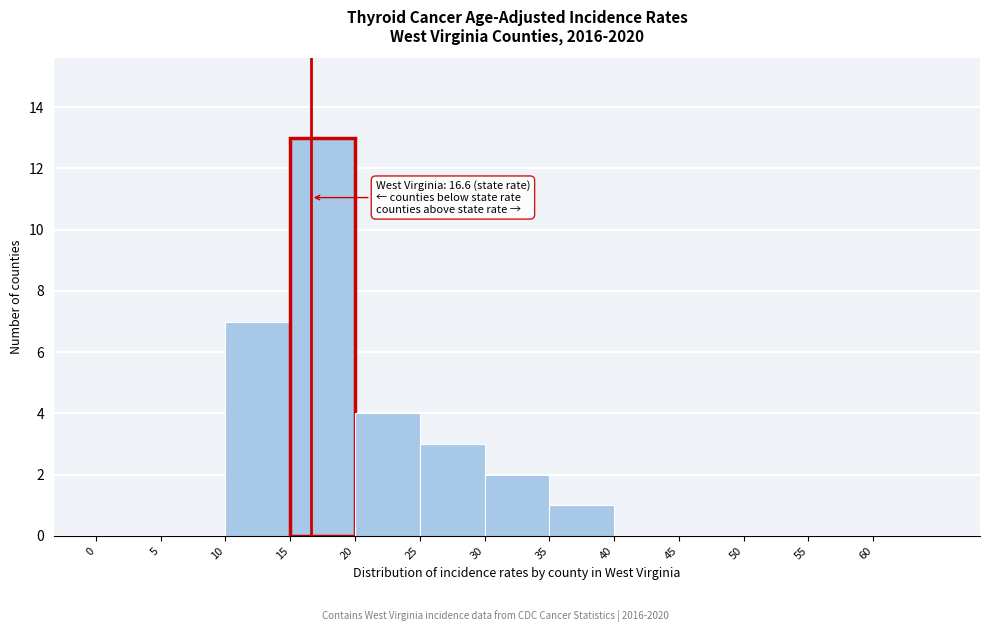

Which range on the x-axis has the tallest bar?

15 to 20